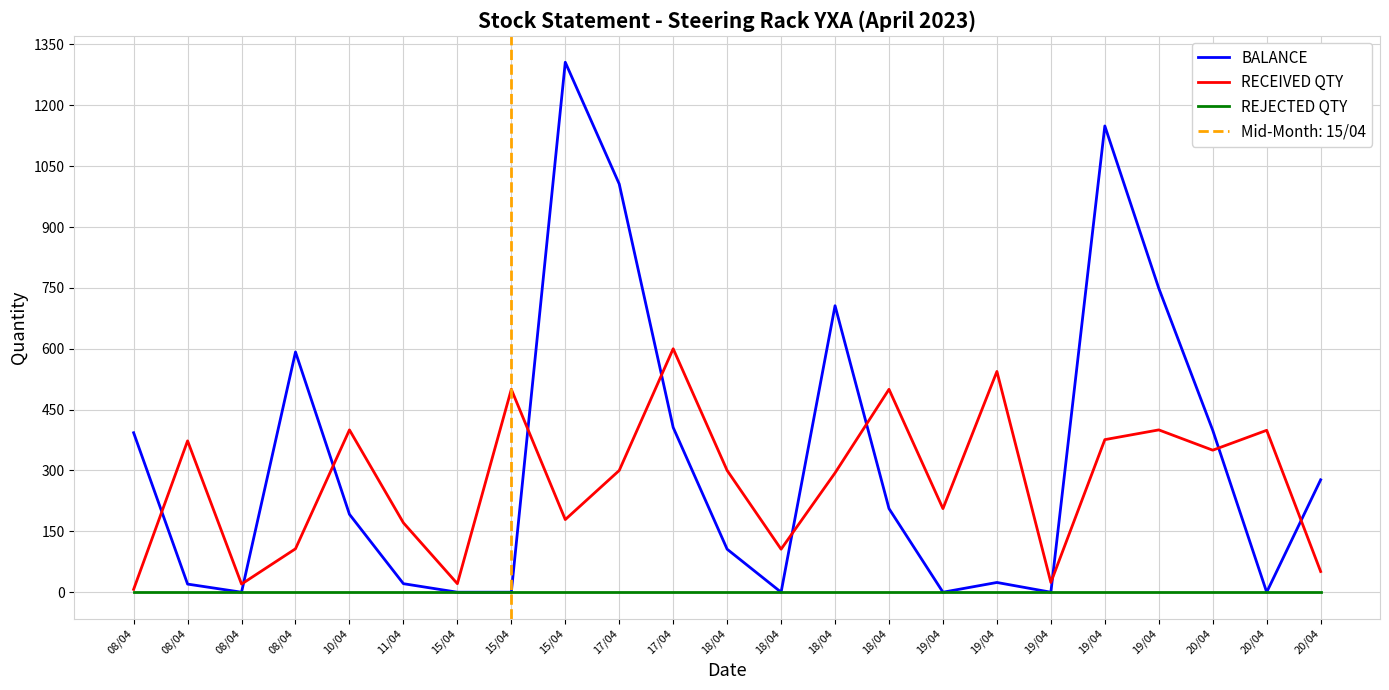

What is the label of the 19th point from the right?

10/04